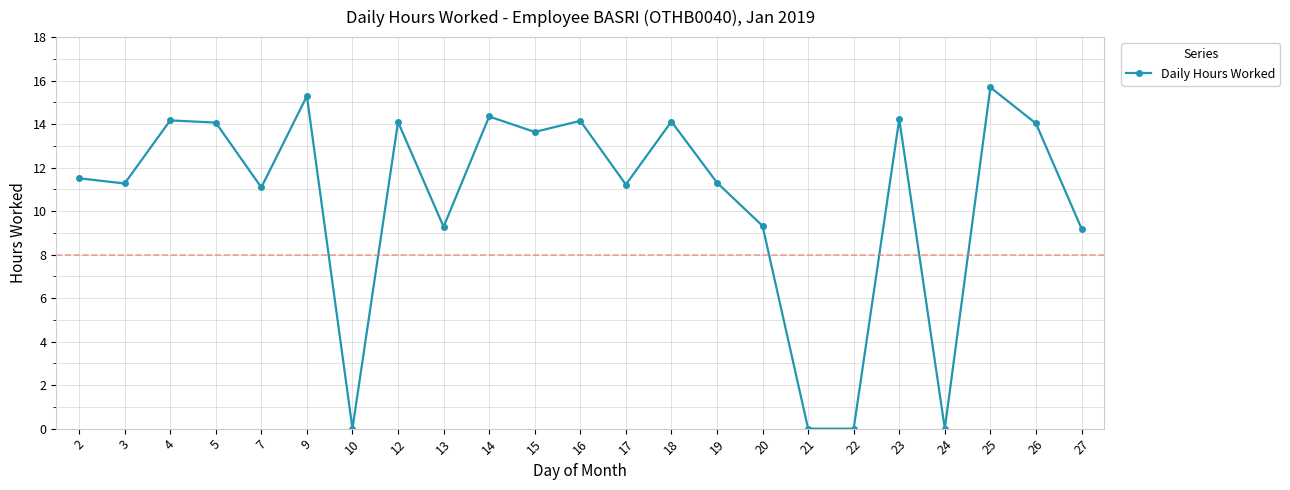

How many categories are shown in the chart?

23